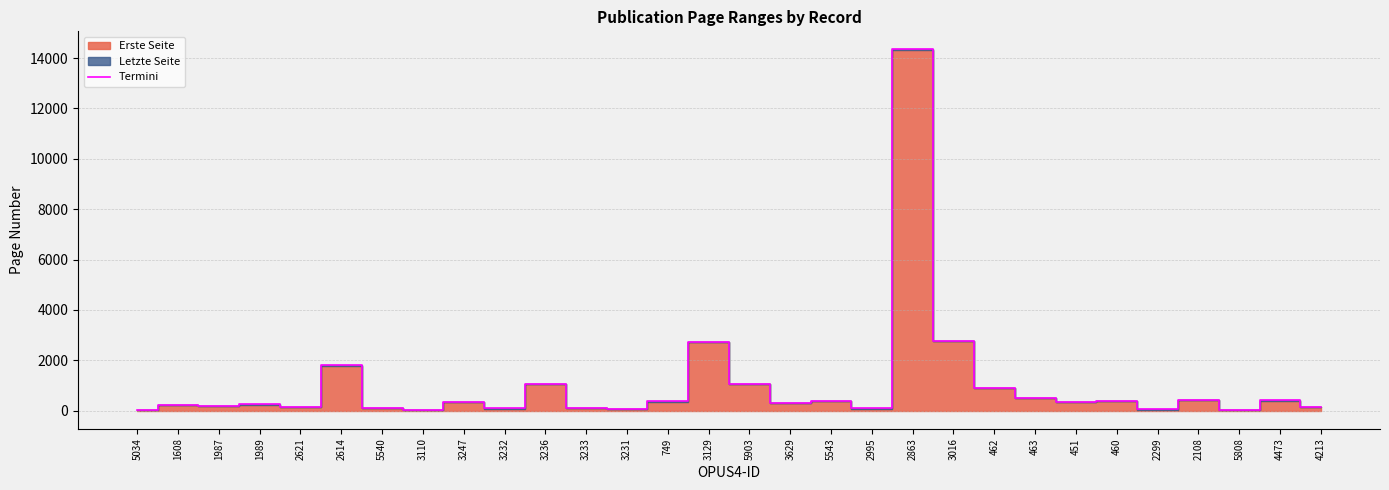

What is the sum of all values?

29695